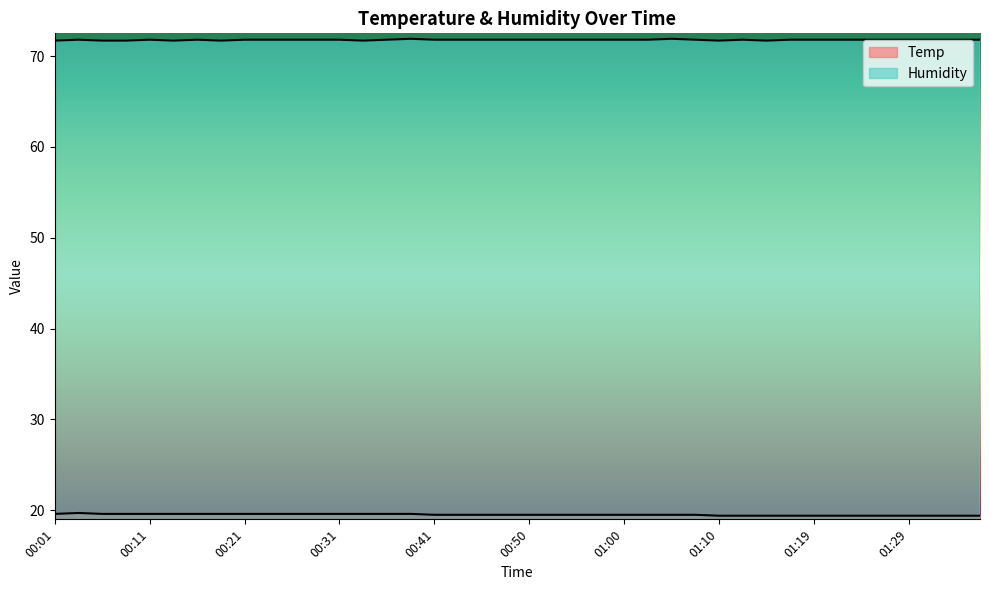

At 00:45, list the series in order from smallest to largest.

Temp, Humidity